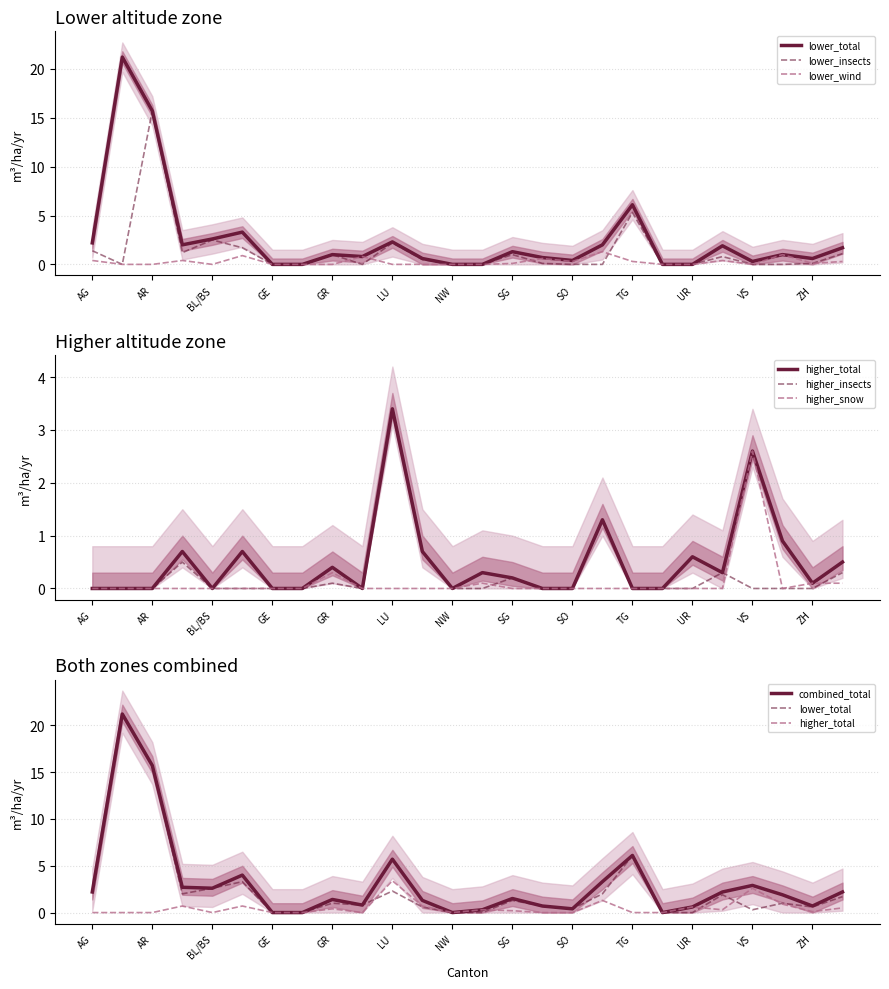

How many data points does each series have?

26